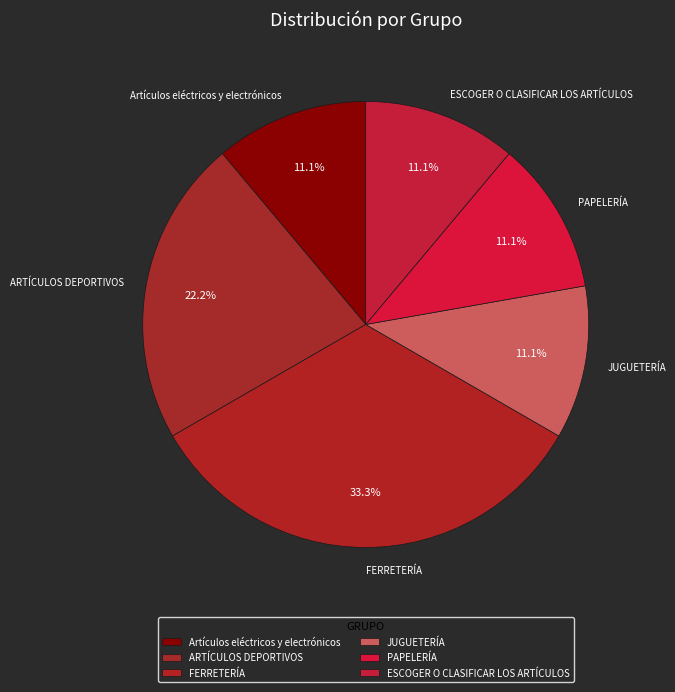

What percentage is NOT represented by Artículos eléctricos y electrónicos?

88.9%